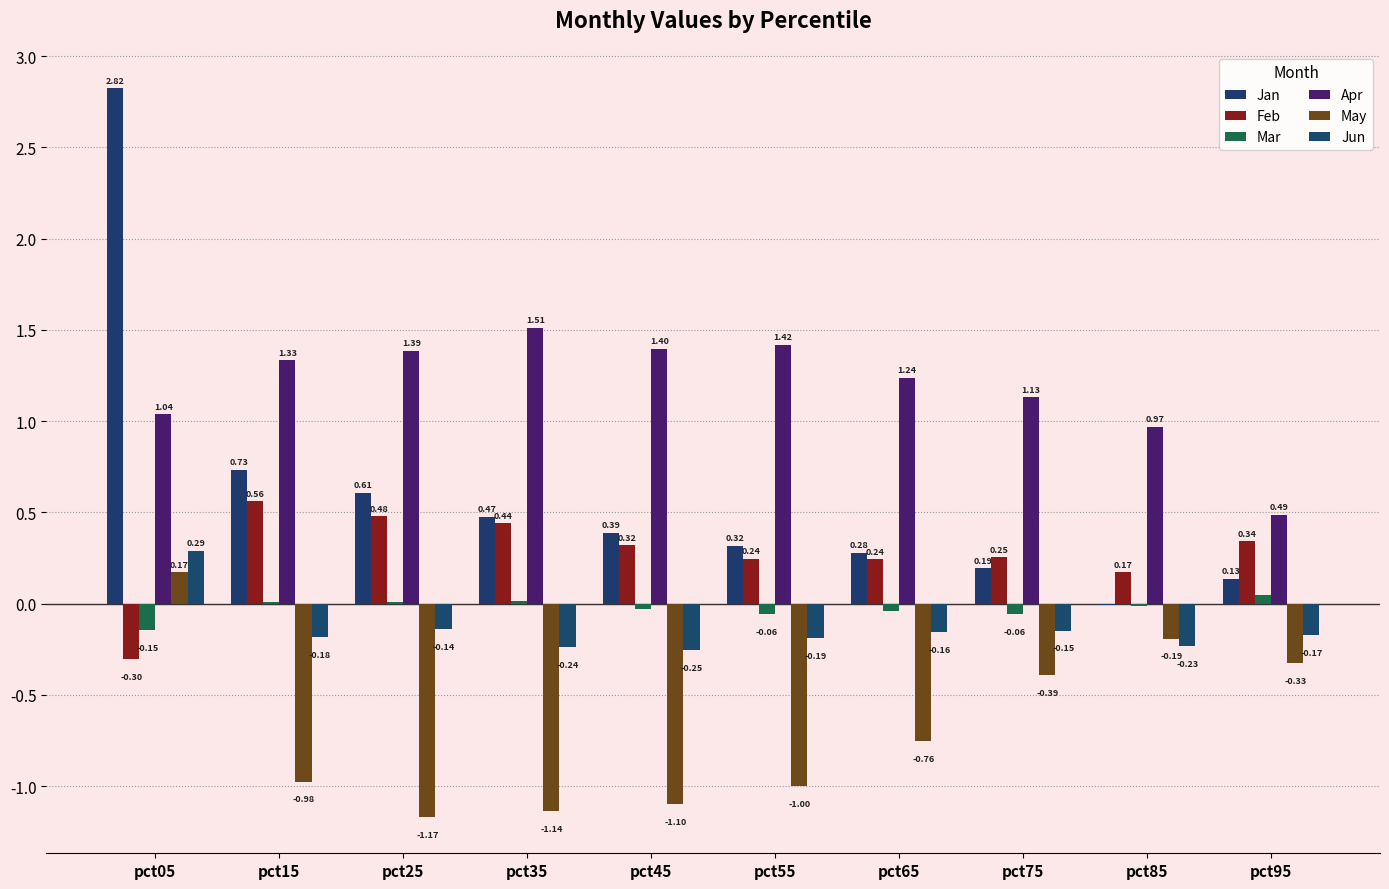

At which label does Mar first exceed 0?

pct15